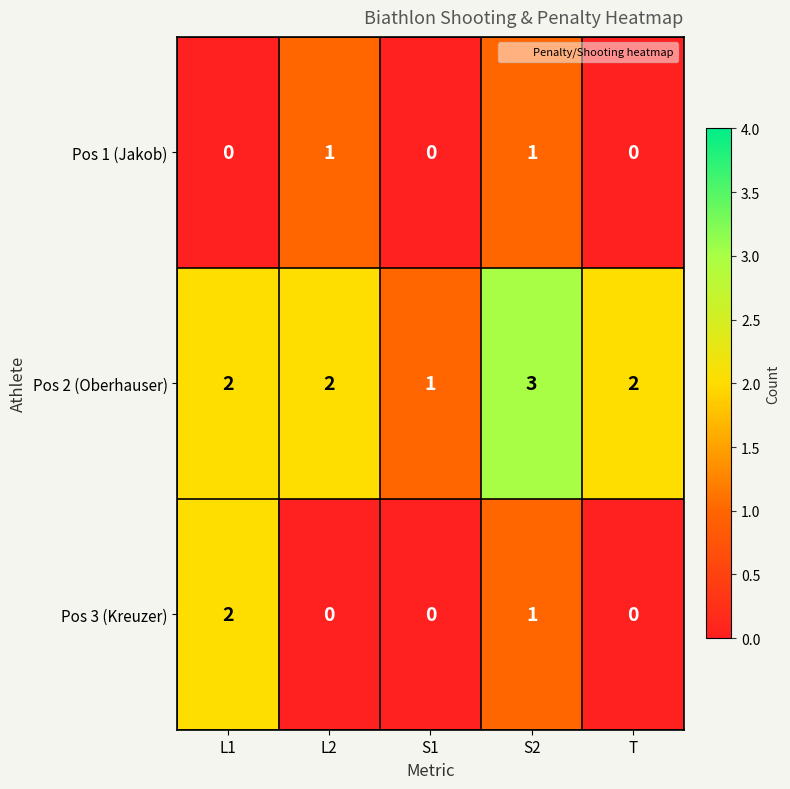

Count the Pos 3 (Kreuzer) values in the range 0 to 1.

4